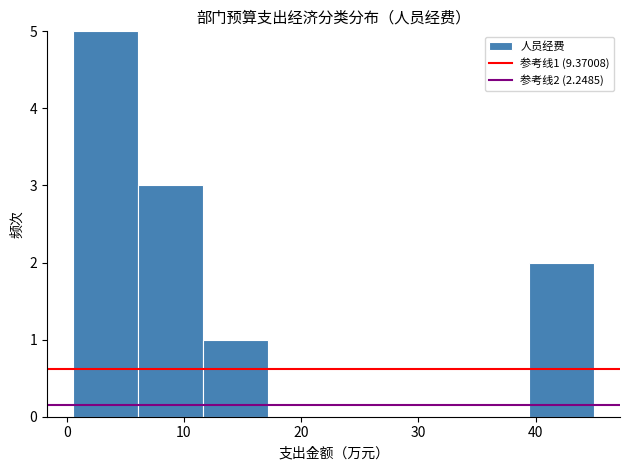

Over which range of the x-axis is the bar tallest?

1 to 6